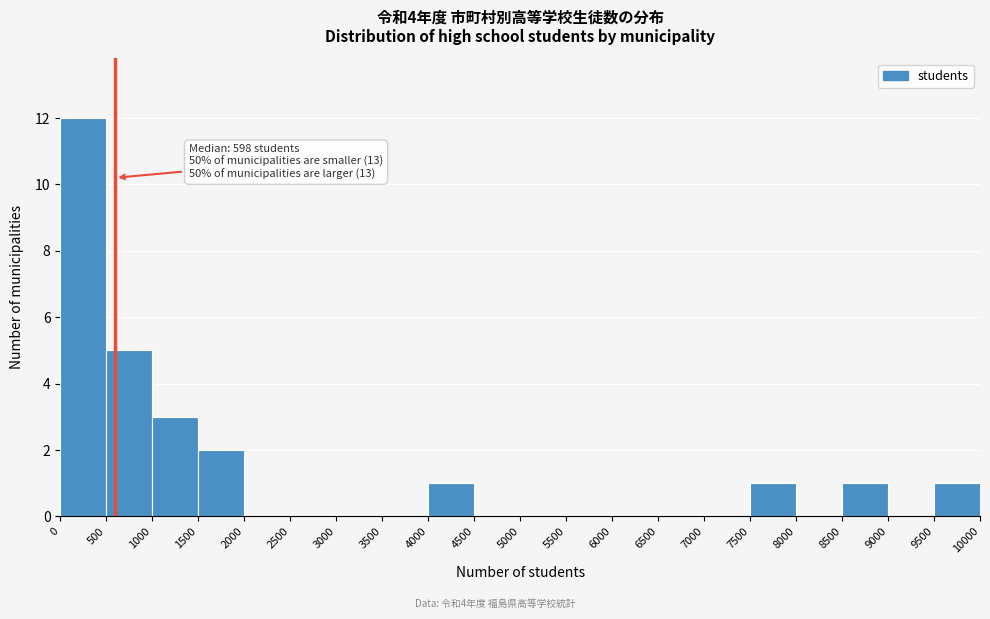

Over which range of the x-axis is the bar tallest?

0 to 500